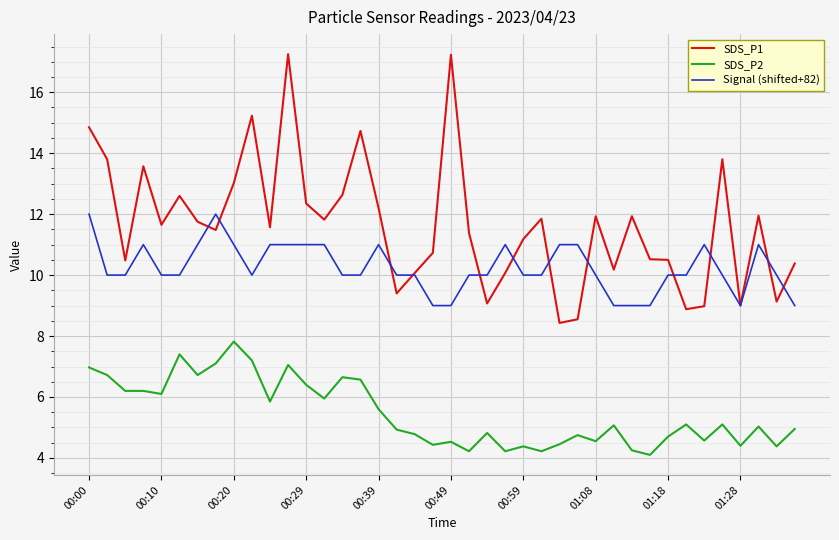

True or false: SDS_P2 and SDS_P1 intersect in this chart.

False